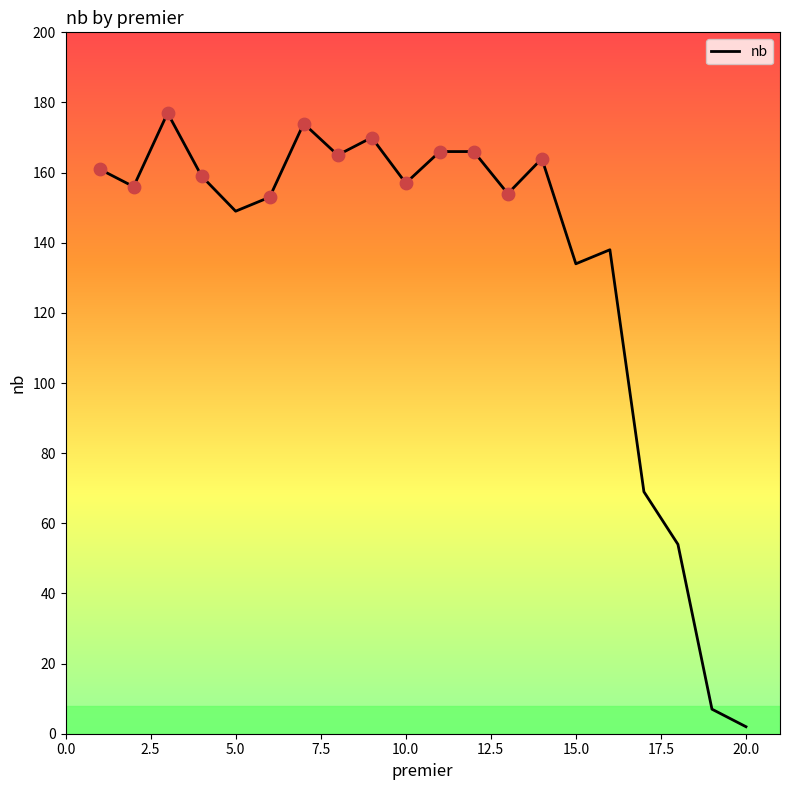

What is the maximum value shown in the chart?

177